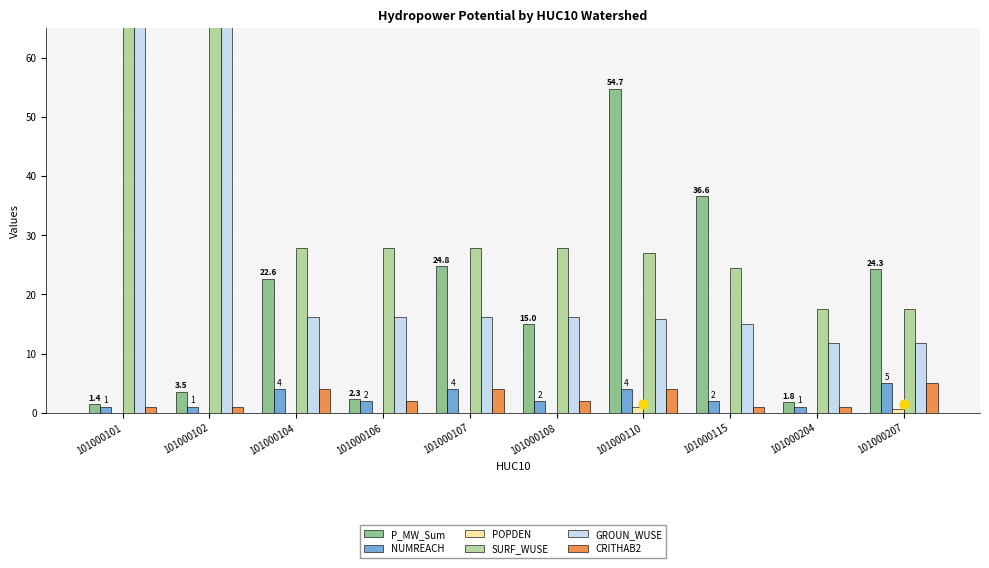

Which series has the largest Y range (max minus min)?

SURF_WUSE